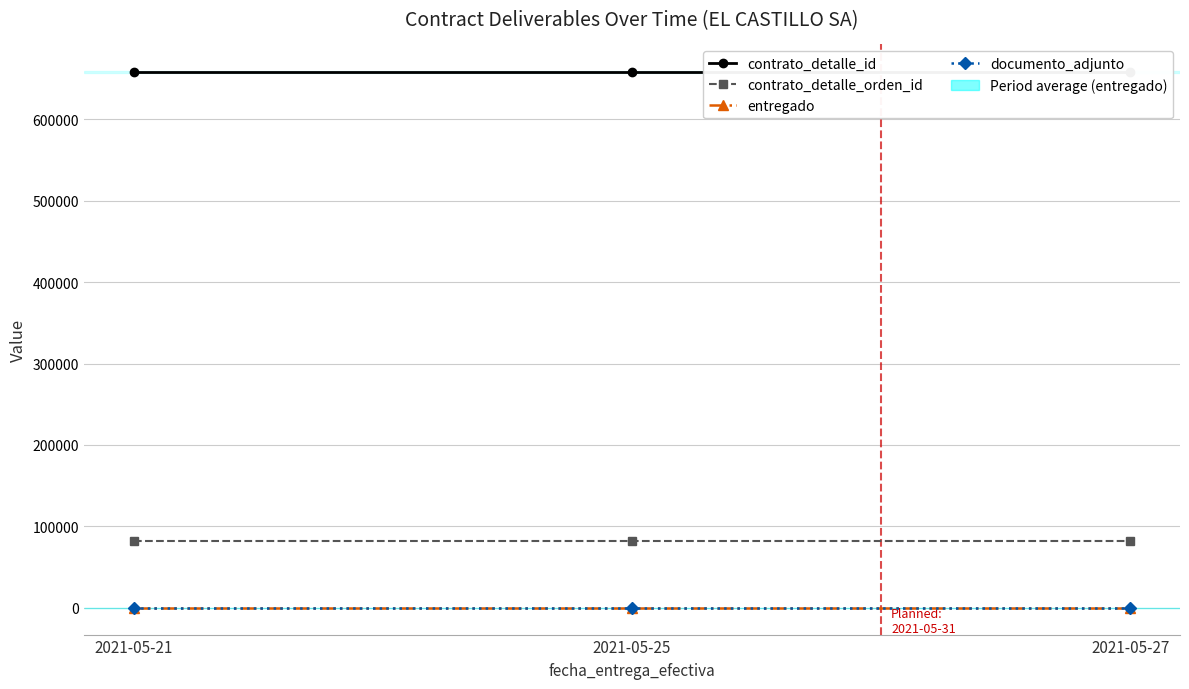

Does the chart have visible grid lines?

Yes